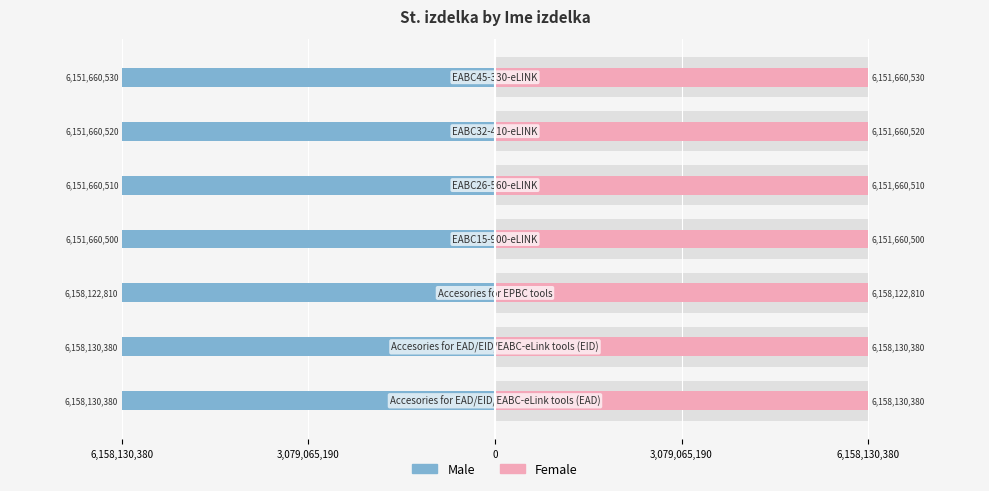

True or false: Male has a value of -6158130380 at 3,079,065,190.

True